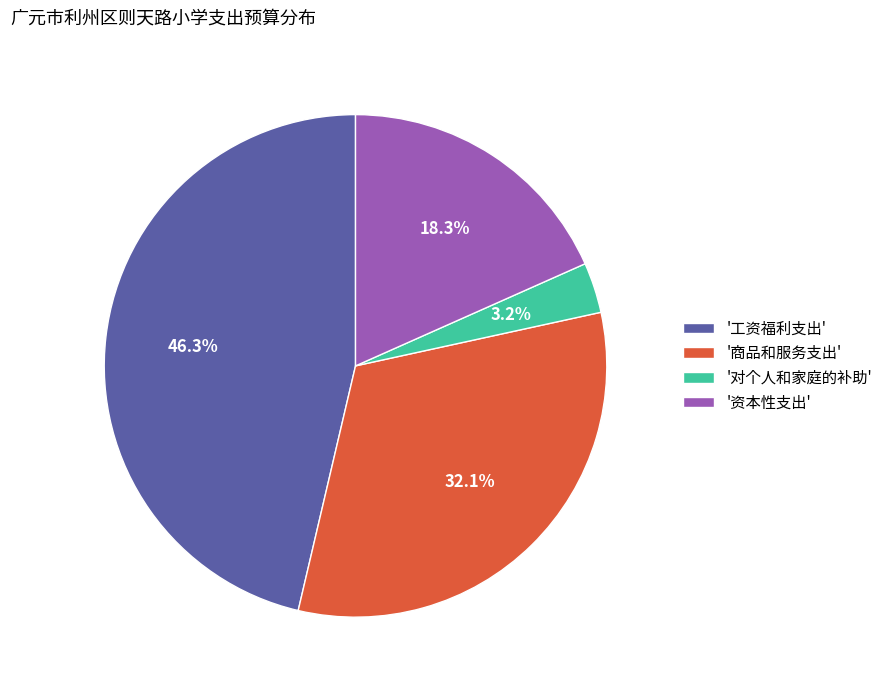

To the nearest percent, what is the average slice percentage?

25%